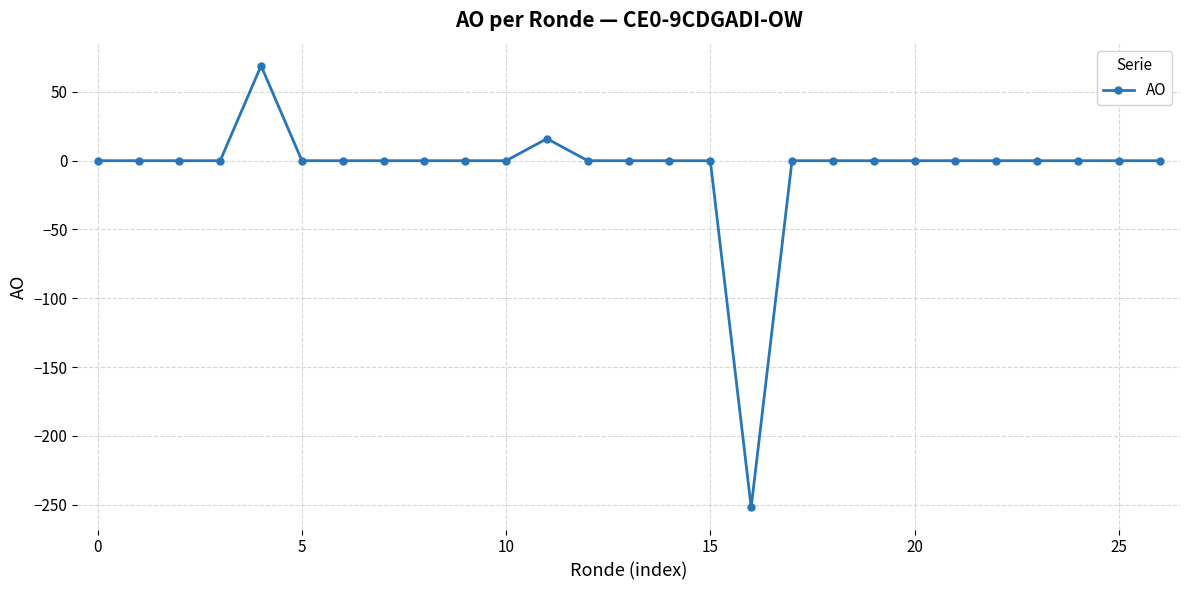

What is the average value?

-6